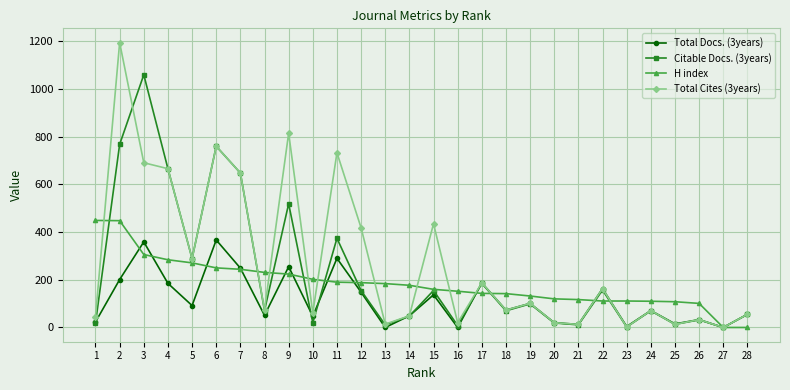

Which series changed the most between 1 and 24?

H index